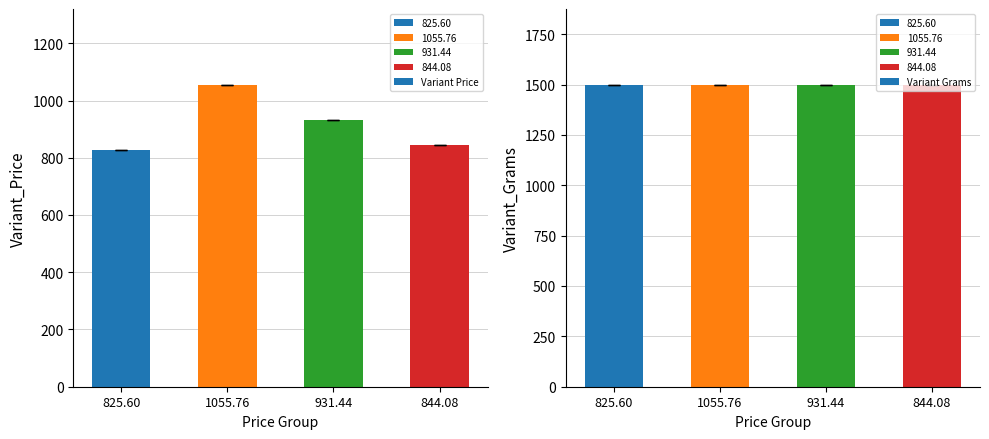

Between 844.08 and 1055.76, which is larger?

1055.76